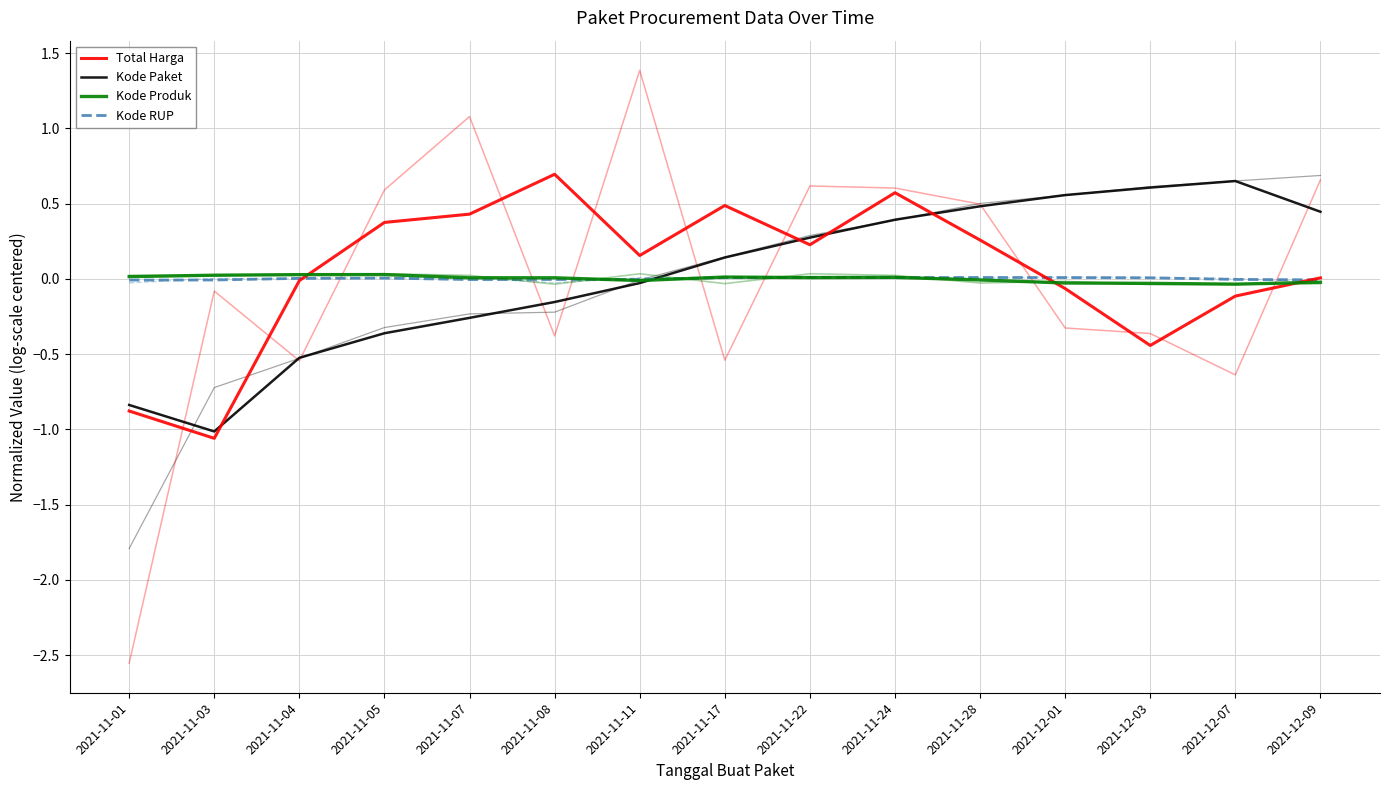

How many lines are shown in the chart?

4